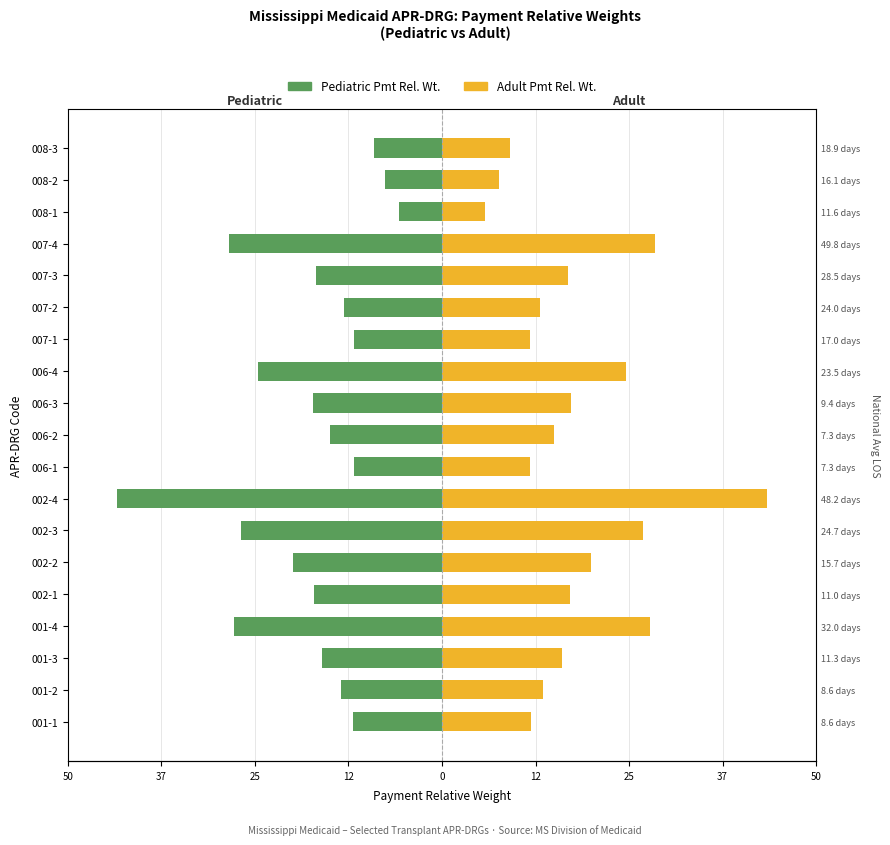

What is the difference between the highest and lowest values at 007-4?

56.4